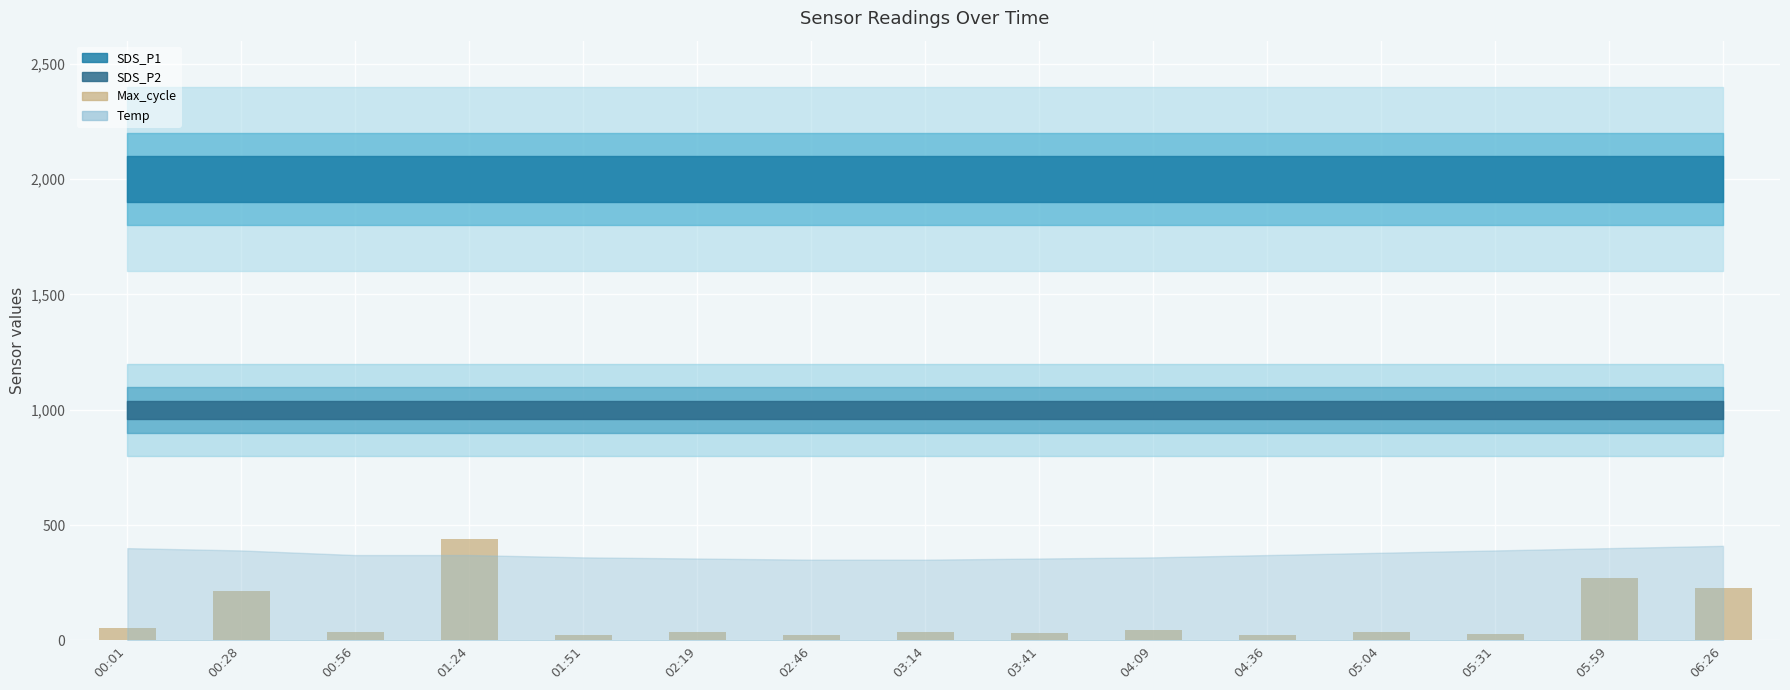

What is the change in value from 00:01 to 05:59?

+217.5